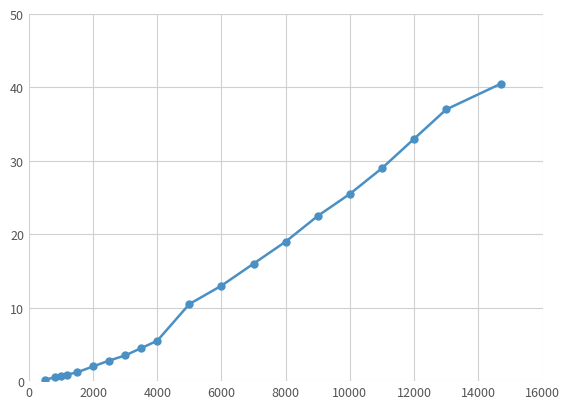

How many lines are shown in the chart?

1